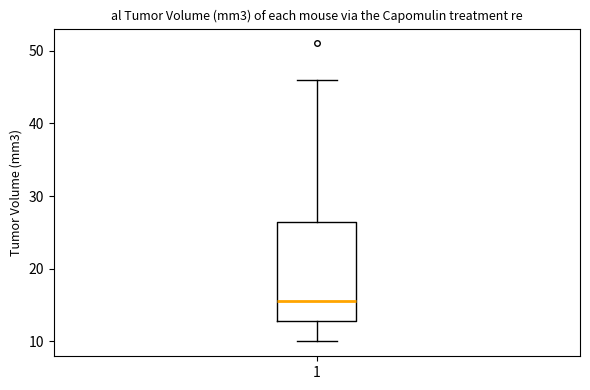

Transcribe this box plot: give where the median line is, the range the box spans, and where the two whiskers end, as read against the y-axis. The values are not printed on the chart, so give them approximately, as read against the axis.

median 16, box 13 to 27, whiskers 10 to 46